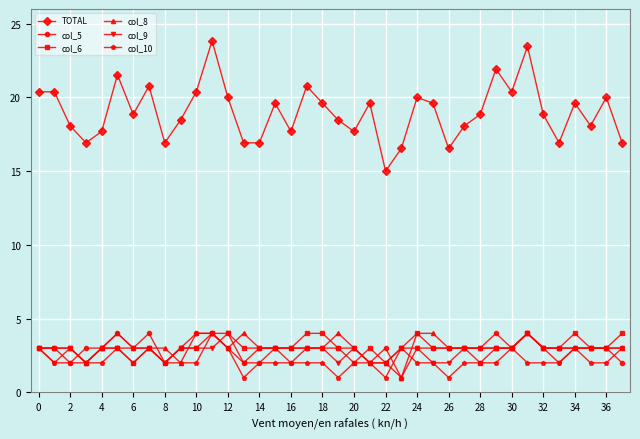

Which series has the widest spread of values?

TOTAL